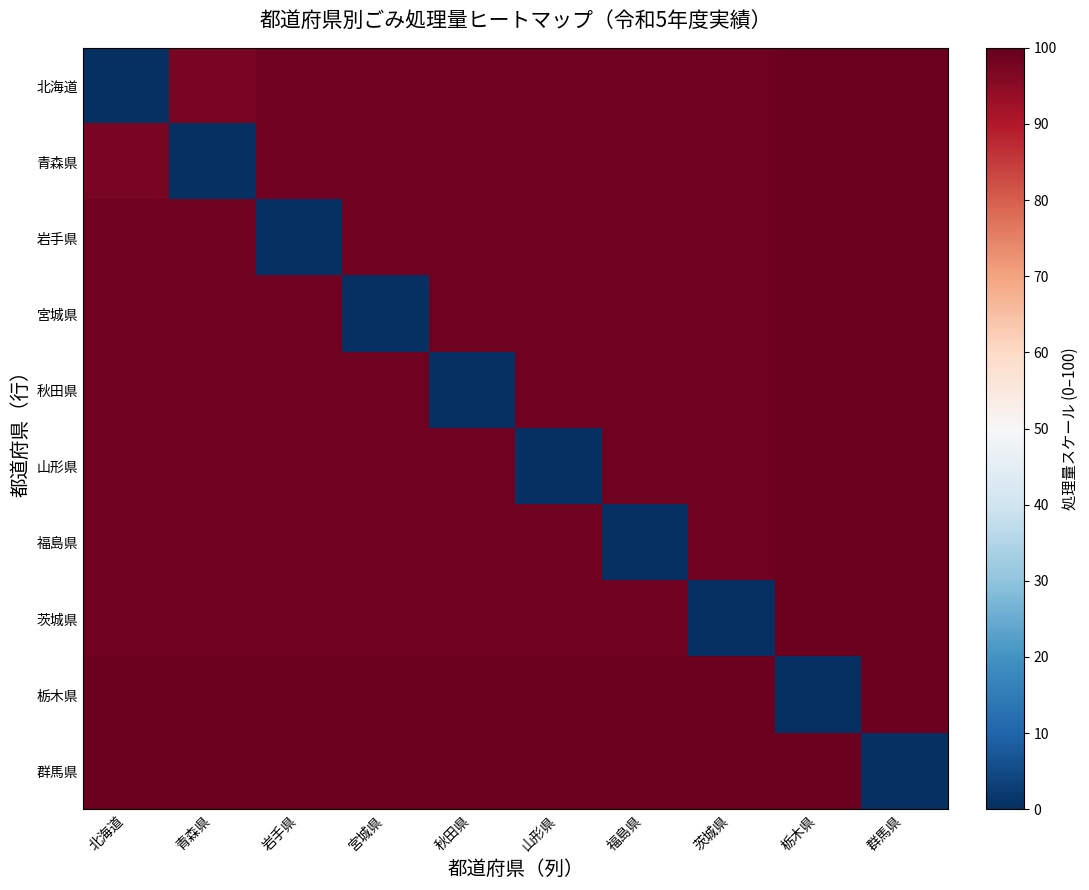

At which category does the chart reach its peak across all series?

群馬県